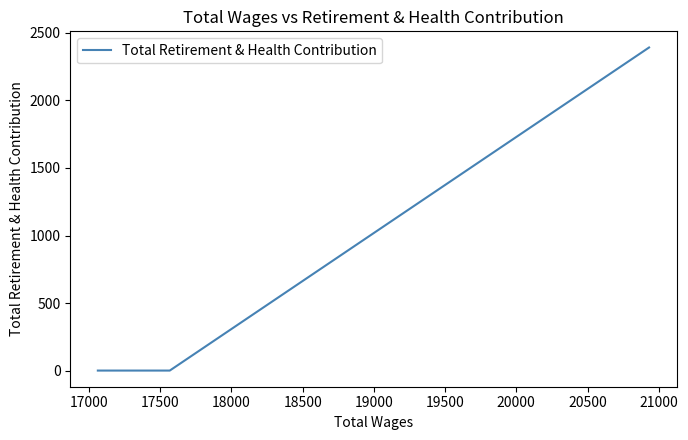

What is the difference between the maximum and second lowest values?

2392